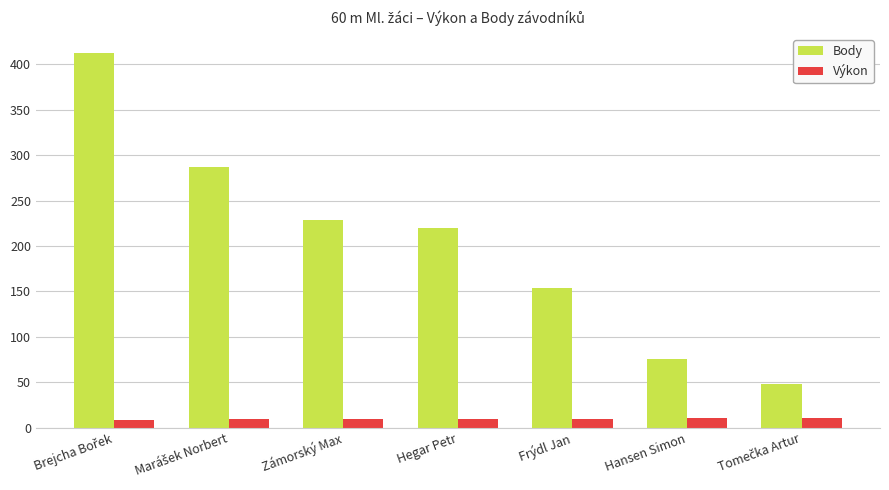

Read the Body value at Frýdl Jan.

154.0